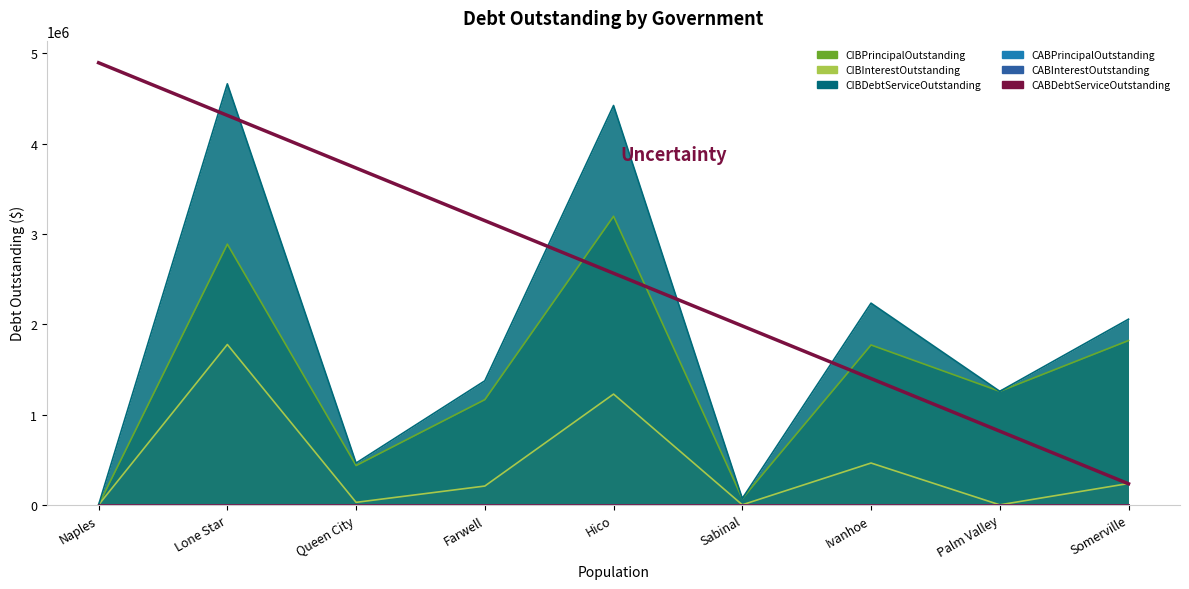

The value of CIBInterestOutstanding at Farwell is 74899.5. True or false?

False